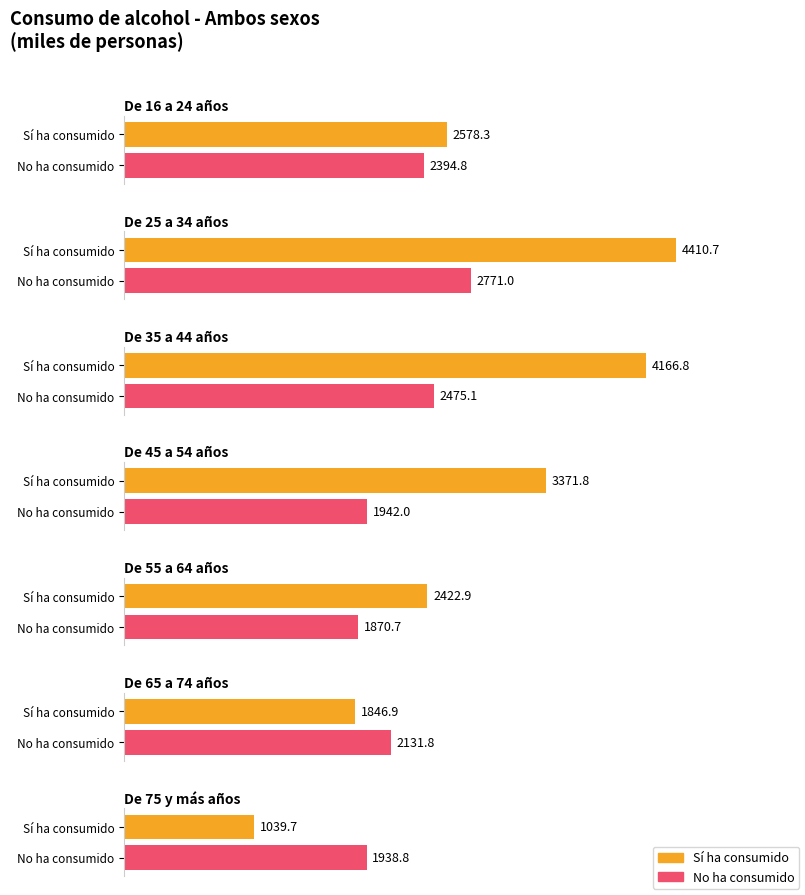

Reading left to right, list all the values displayed in this chart.

Sí ha consumido: 2578.3	4410.7	4166.8	3371.8	2422.9	1846.9	1039.7
No ha consumido: 2394.8	2771.0	2475.1	1942.0	1870.7	2131.8	1938.8